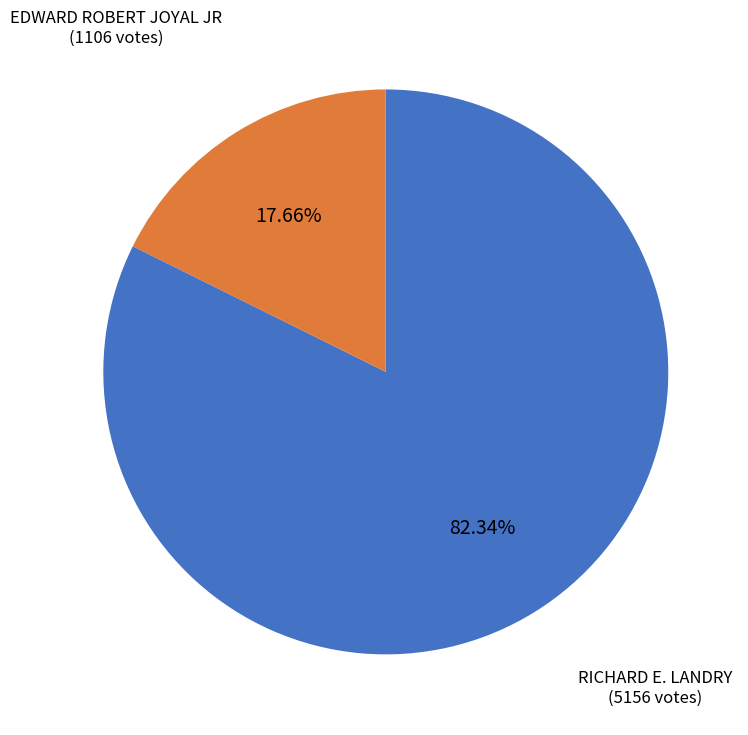

Is there a majority slice in this chart?

Yes